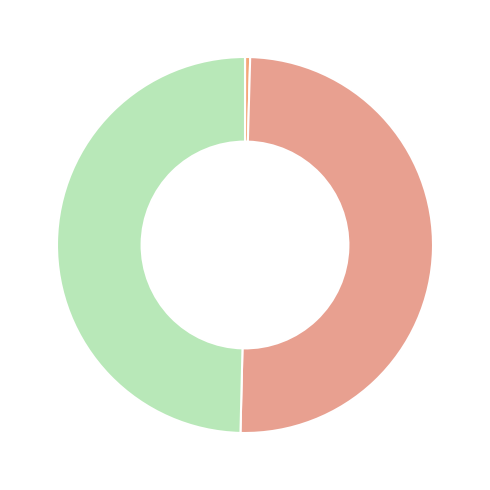

Rank the categories by value from lowest to highest.

Accounts receivable allowance, Intangible assets amortization, Common stock shares outstanding, Common stock shares issued